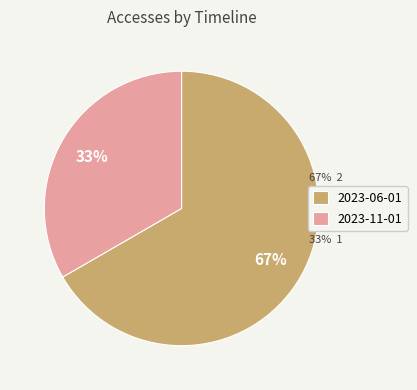

To the nearest percent, what is the combined percentage of 2023-11-01 and 2023-06-01?

100%